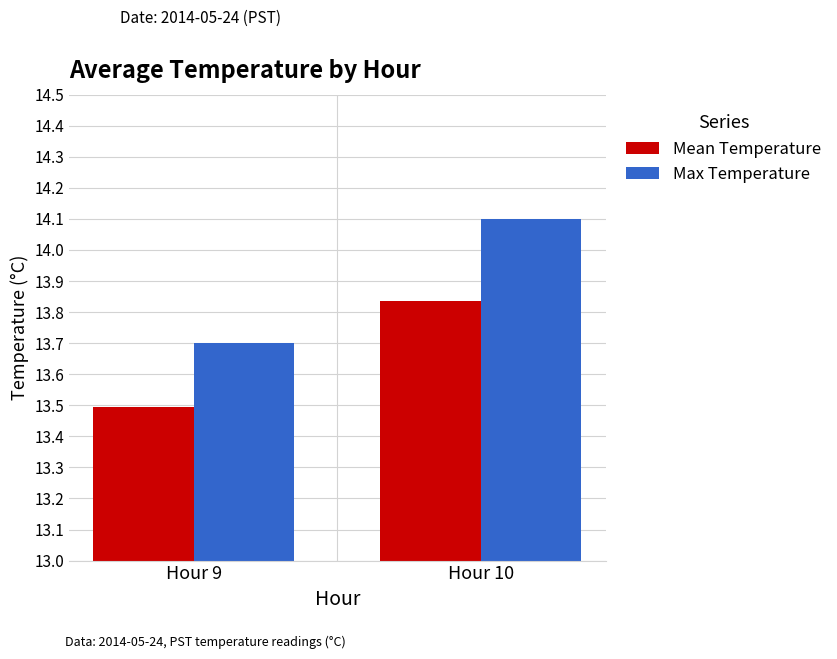

List the labels in order of Max Temperature value, largest first.

Hour 10, Hour 9